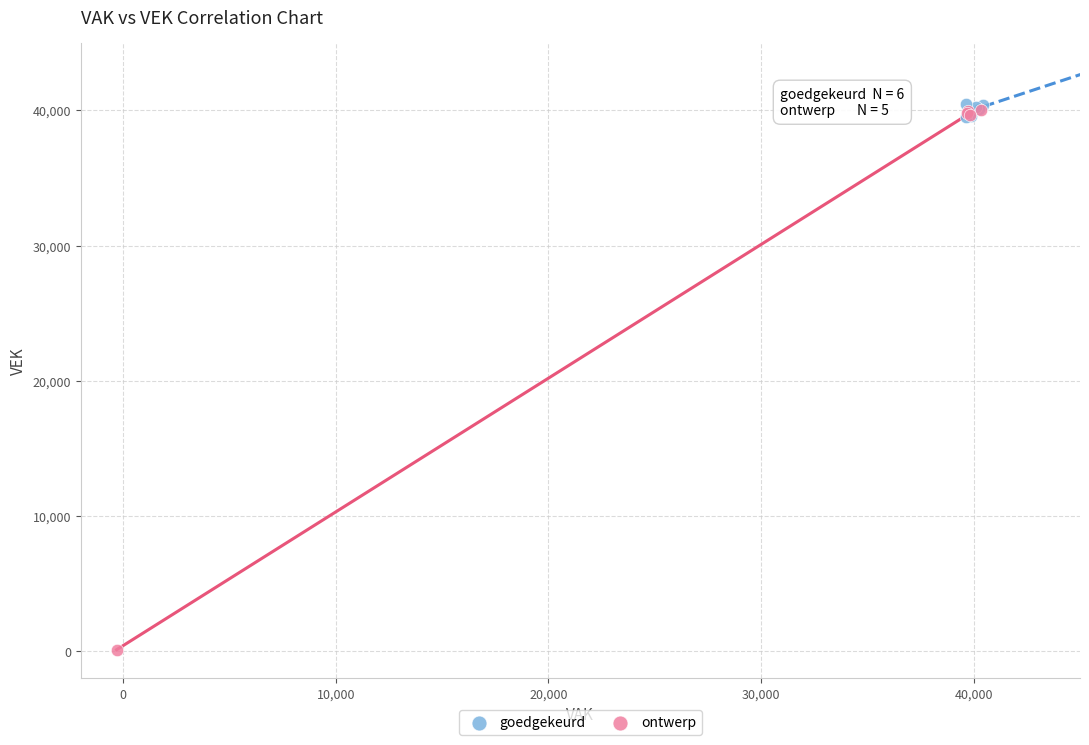

Which series has the largest Y range (max minus min)?

ontwerp